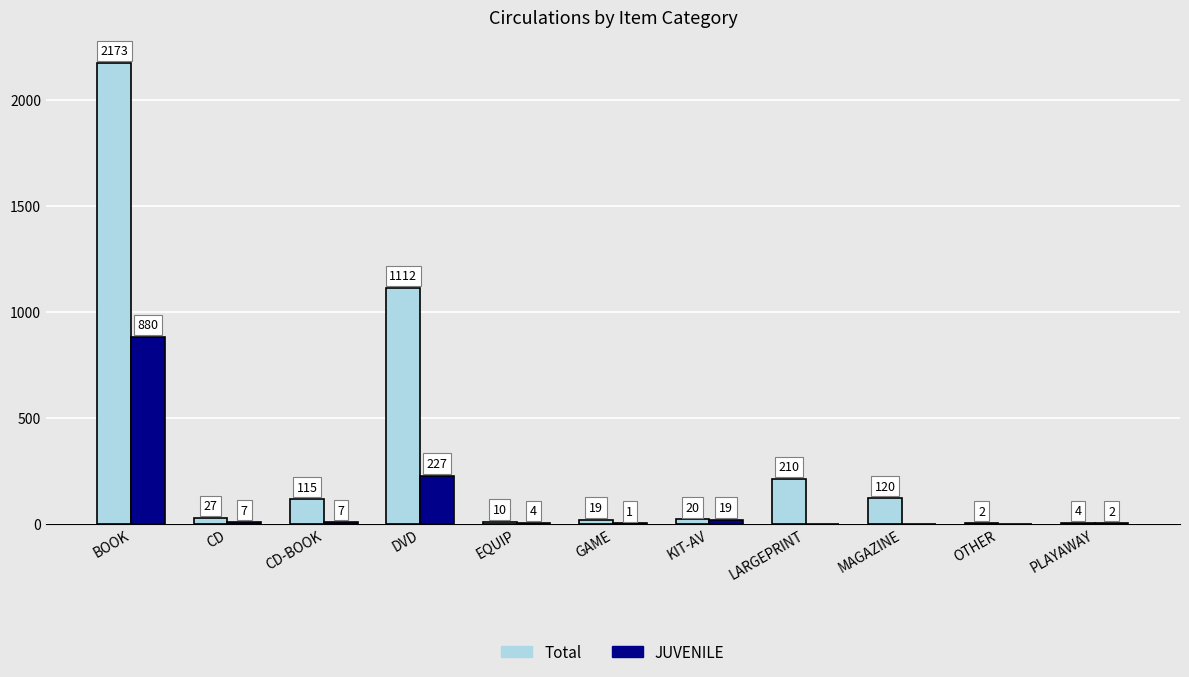

Reading right to left, transcribe all the data shown in this chart.

Total: 4	2	120	210	20	19	10	1112	115	27	2173
JUVENILE: 2	0	0	0	19	1	4	227	7	7	880